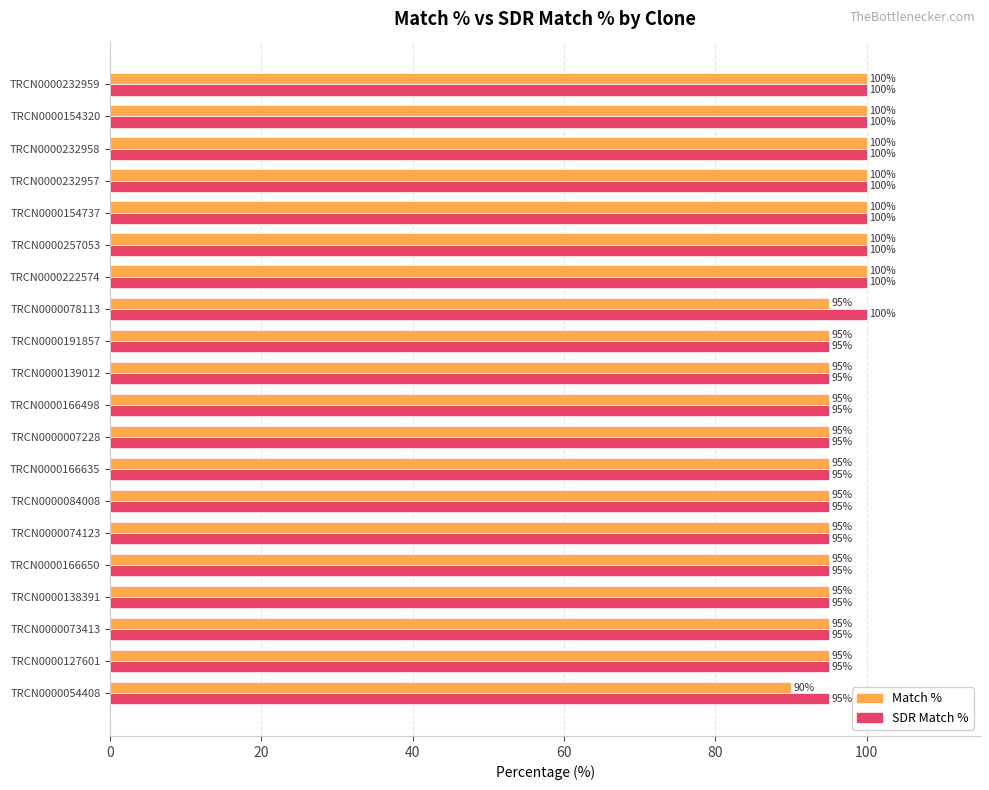

What is the total value across all series at TRCN0000074123?

190